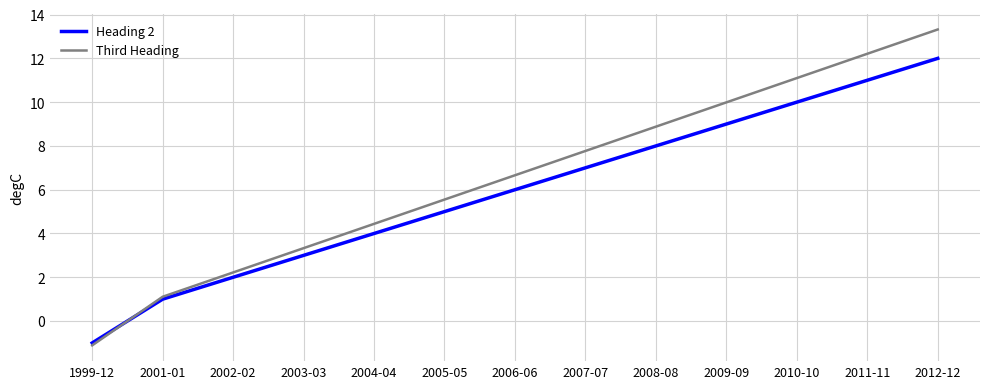

The Third Heading series shows 6.7 at 2006-06. True or false?

True